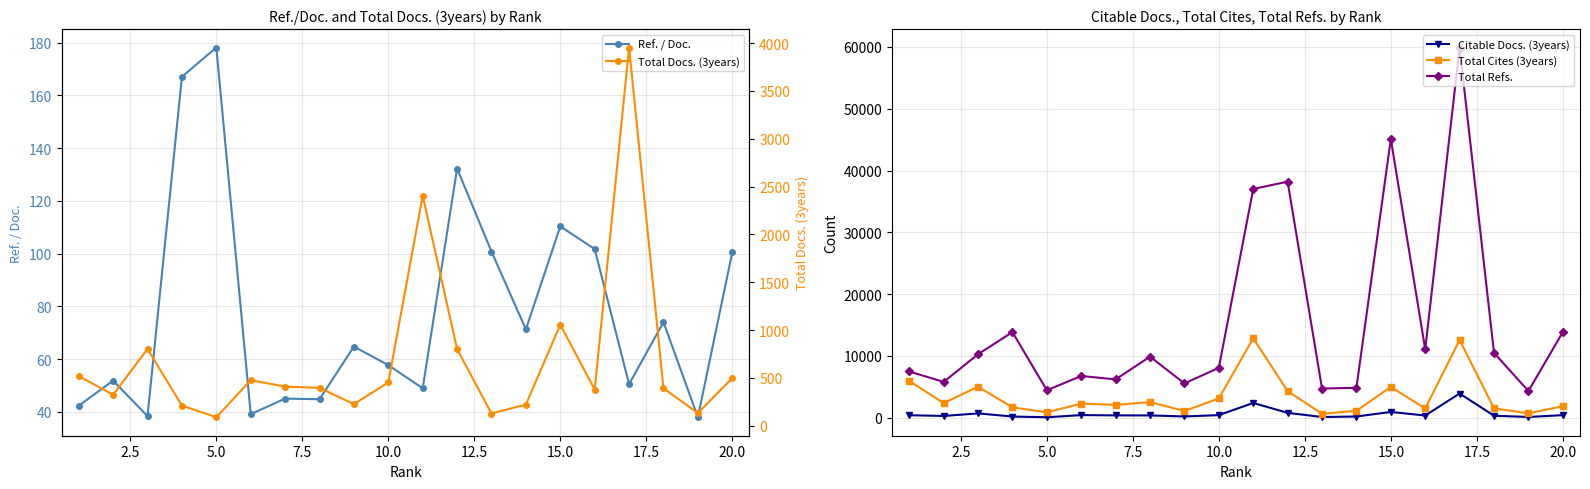

What are all the series names shown in the legend?

Ref. / Doc., Citable Docs. (3years), Total Cites (3years), Total Refs., Total Docs. (3years)